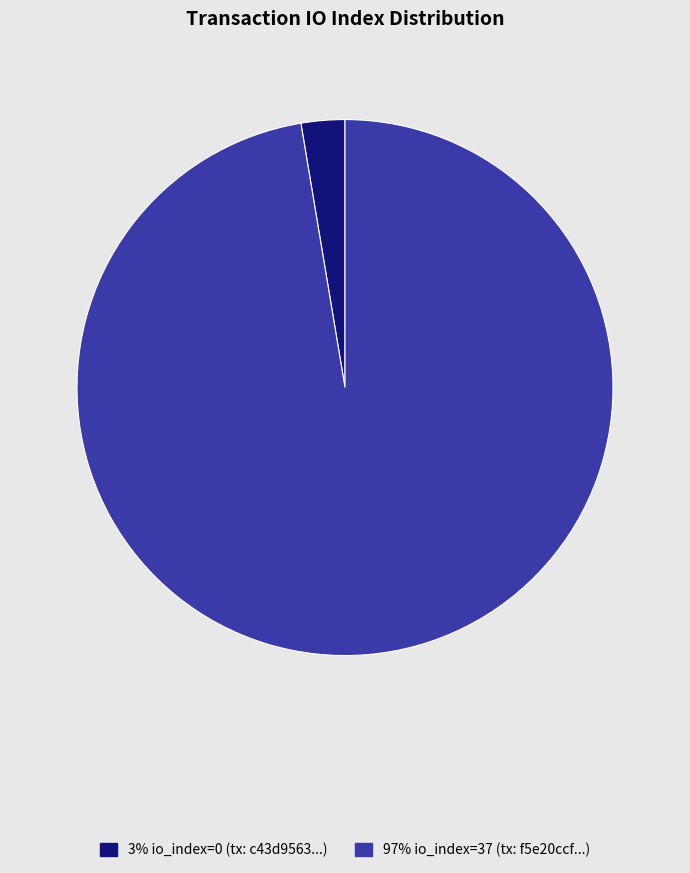

Is there a majority slice in this chart?

Yes